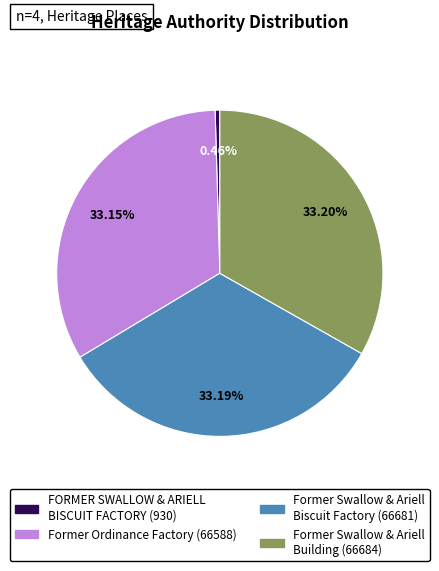

Approximately how many times larger is the value at Former Swallow & Ariell Building (66684) compared to Former Ordinance Factory (66588)?

1.0